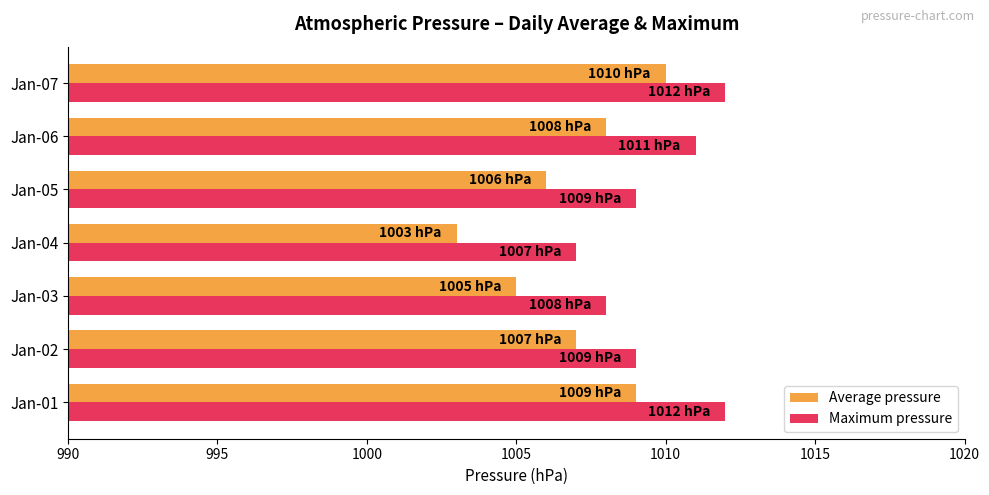

Which category has the lowest value in the Average pressure series?

Jan-04